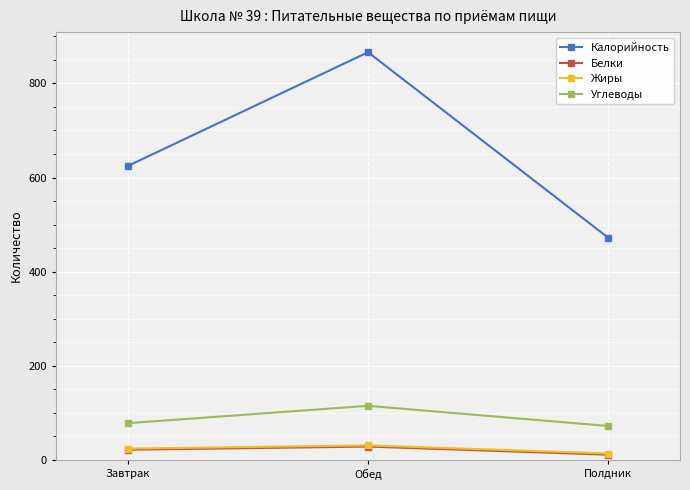

What is the average value of the Жиры series?

22.5